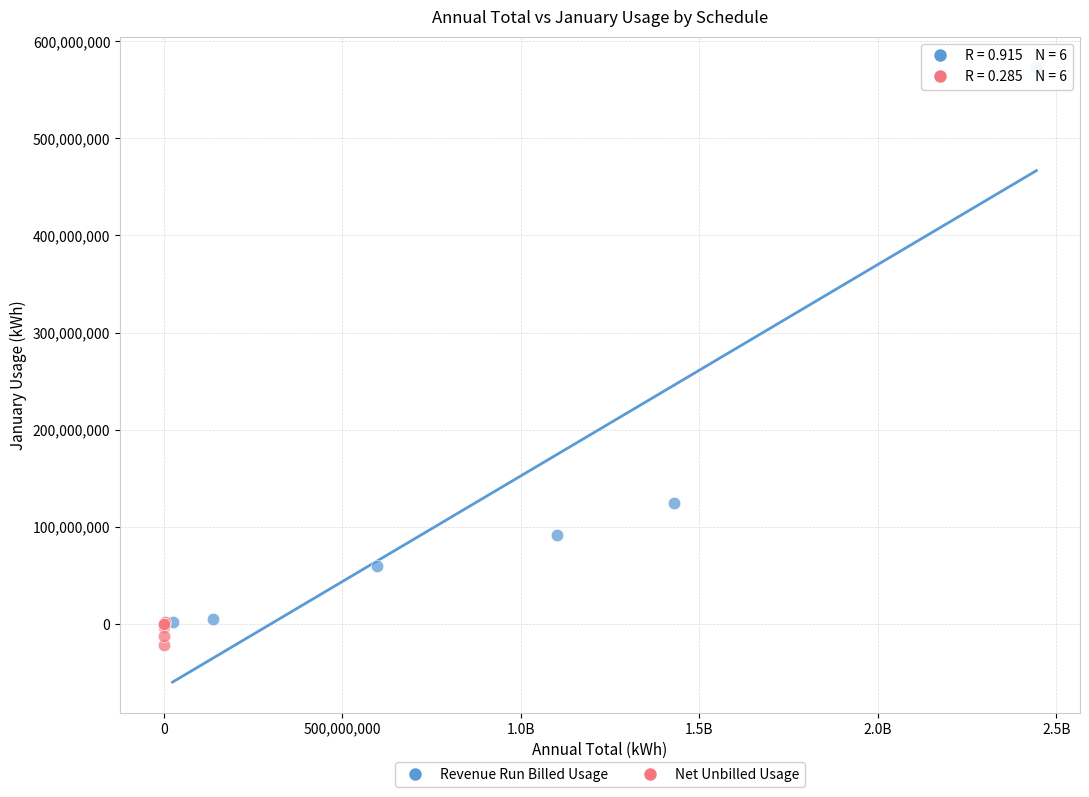

Which series has the widest spread of Y values?

Revenue Run Billed Usage